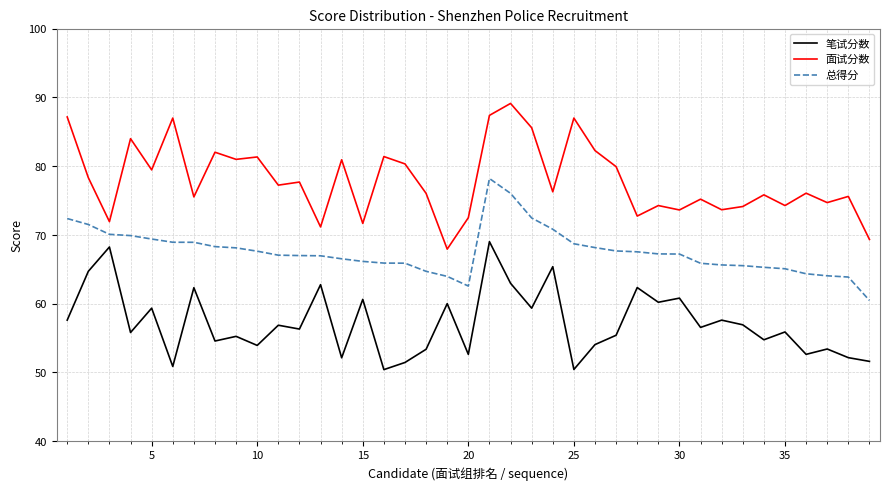

Which series has the largest total across all categories?

面试分数